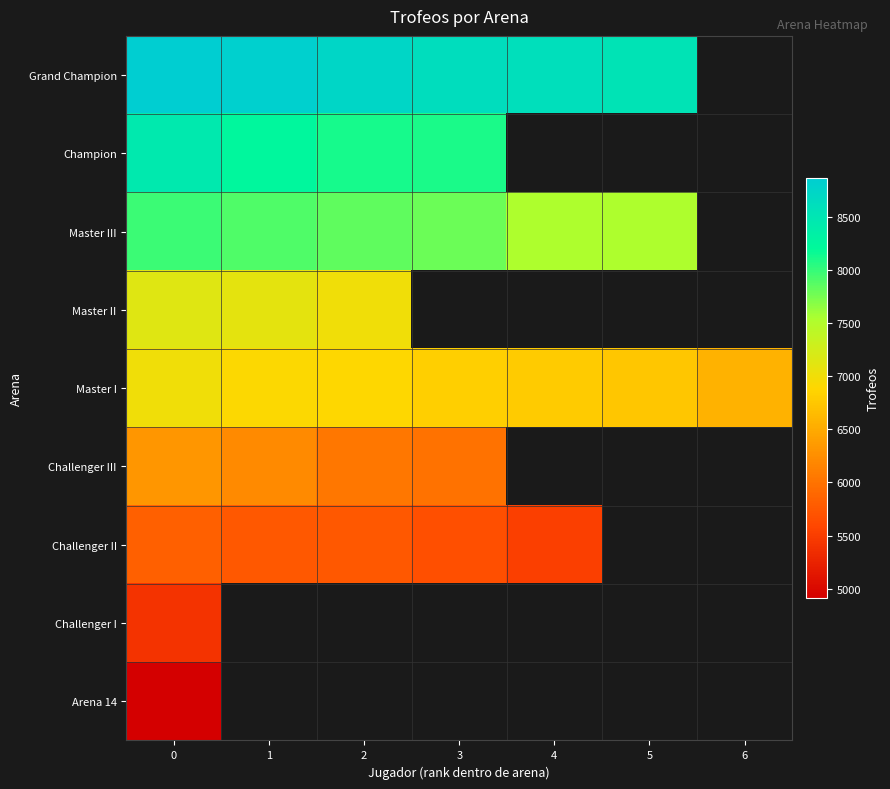

What value does the Champion series have at 3?

8097.0